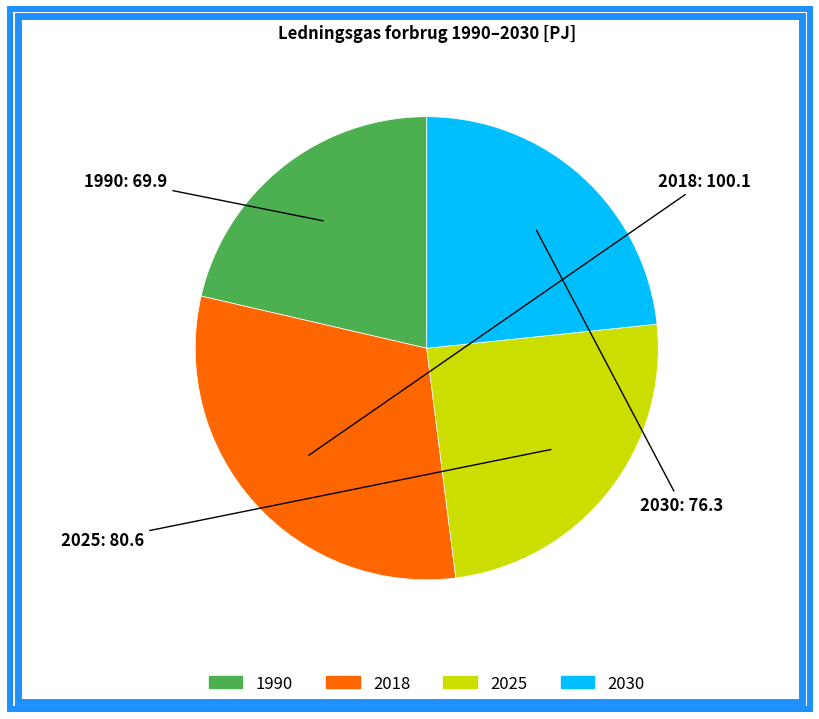

What is the largest slice in the pie chart?

2018